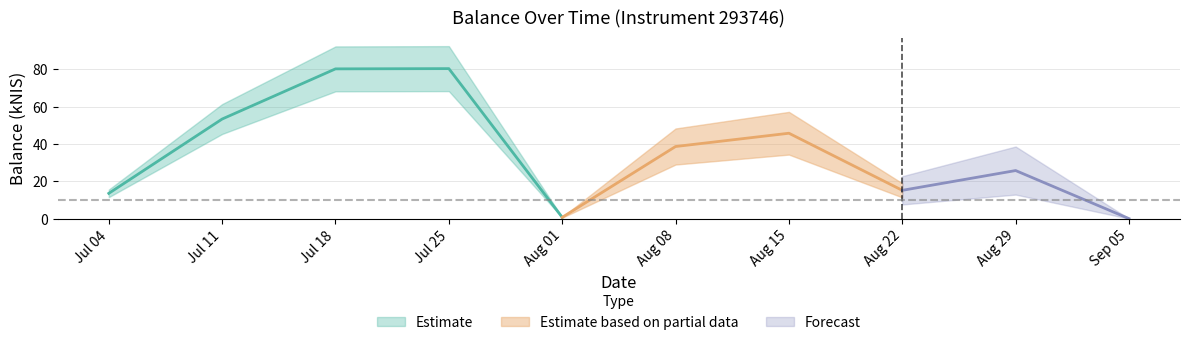

The chart shows a value of 25.7 at 2024-08-29. True or false?

True